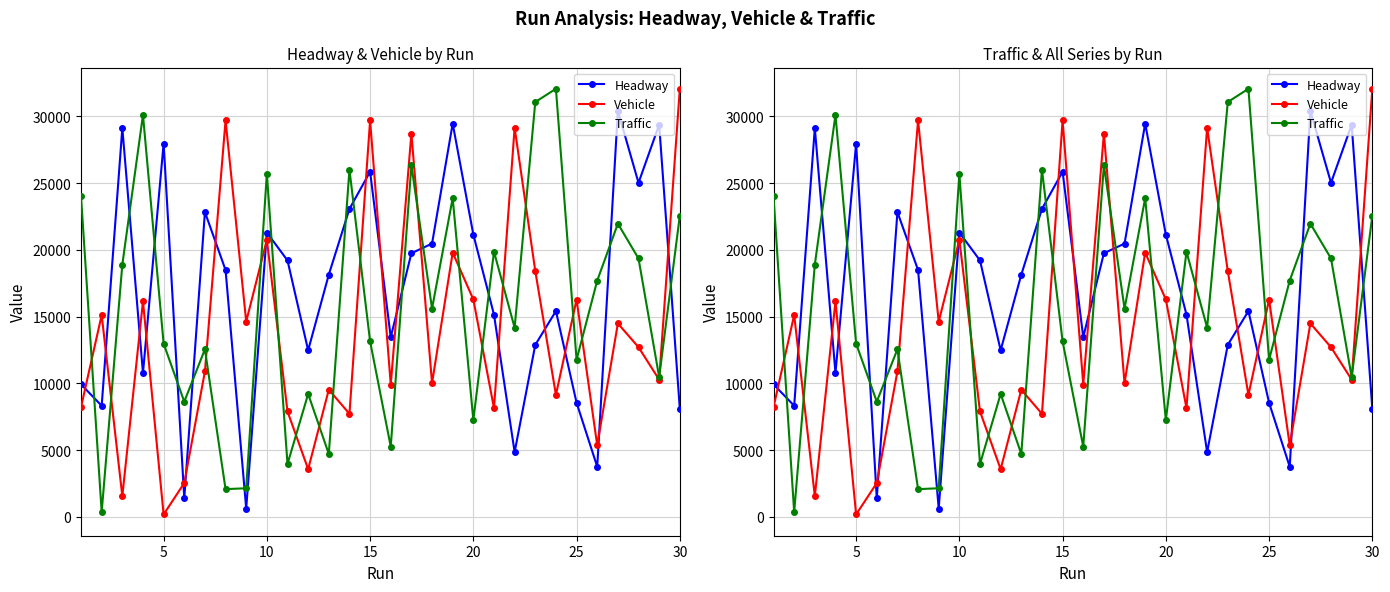

The Traffic series shows 2497 at 20. True or false?

False